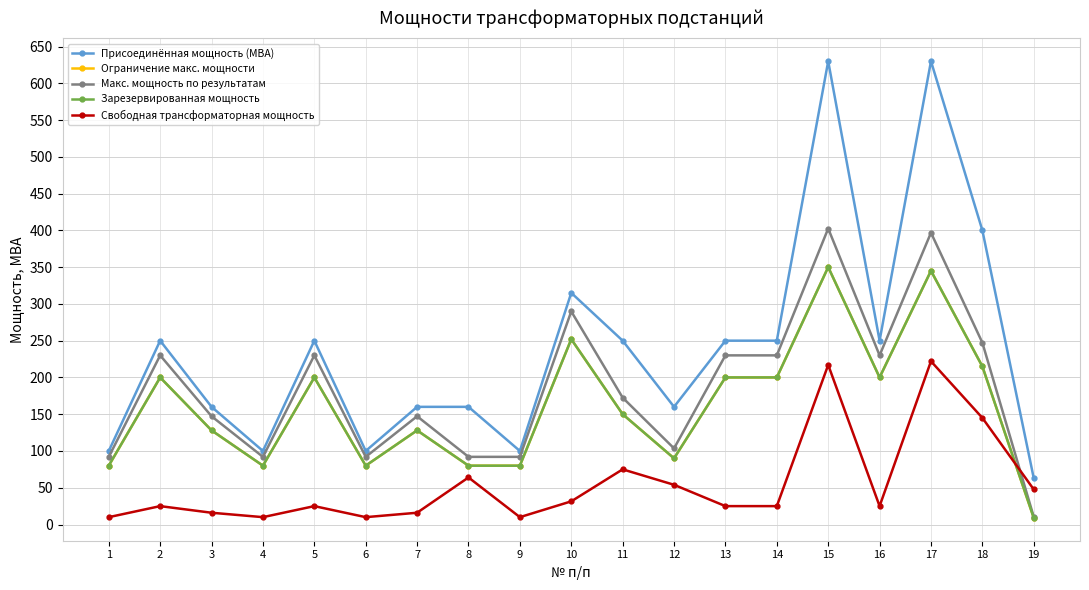

Rank the series at 12 from highest to lowest value.

Присоединённая мощность (МВА), Макс. мощность по результатам, Ограничение макс. мощности, Зарезервированная мощность, Свободная трансформаторная мощность